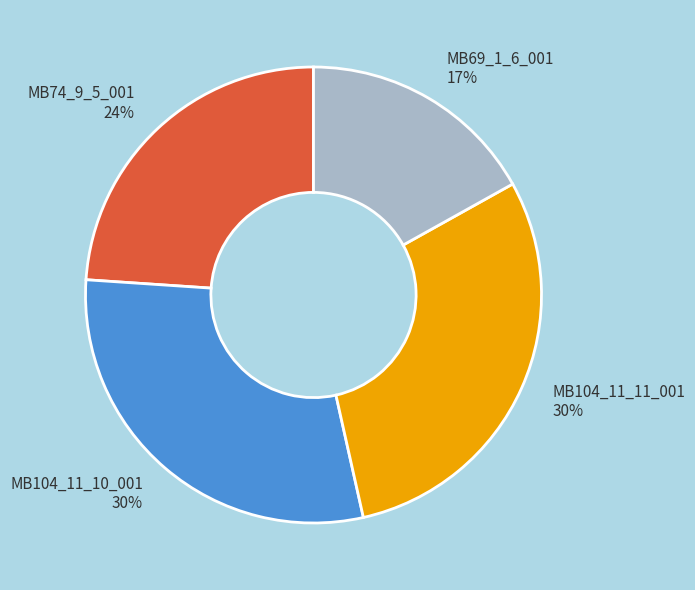

To the nearest percent, what is the difference between the largest and smallest slice percentages?

13%